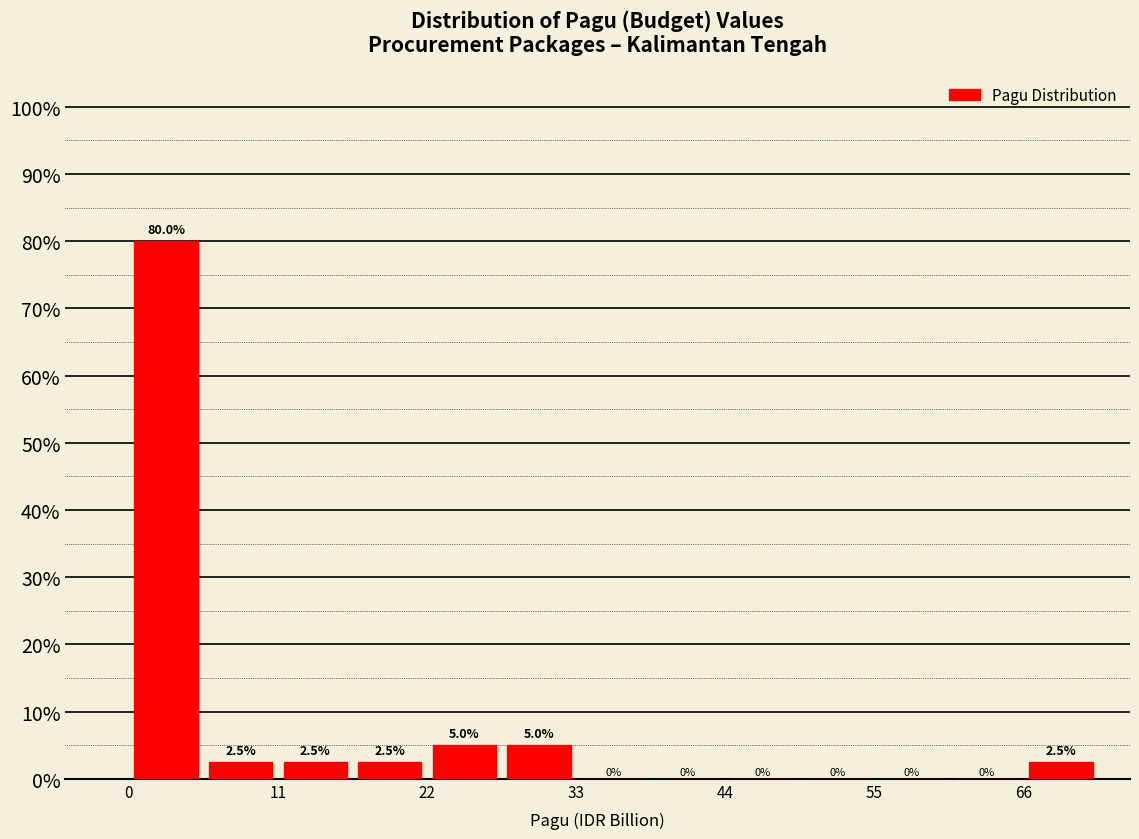

Around what value on the x-axis is the tallest bar? Give the approximate position of its centre, as read against the axis.

2